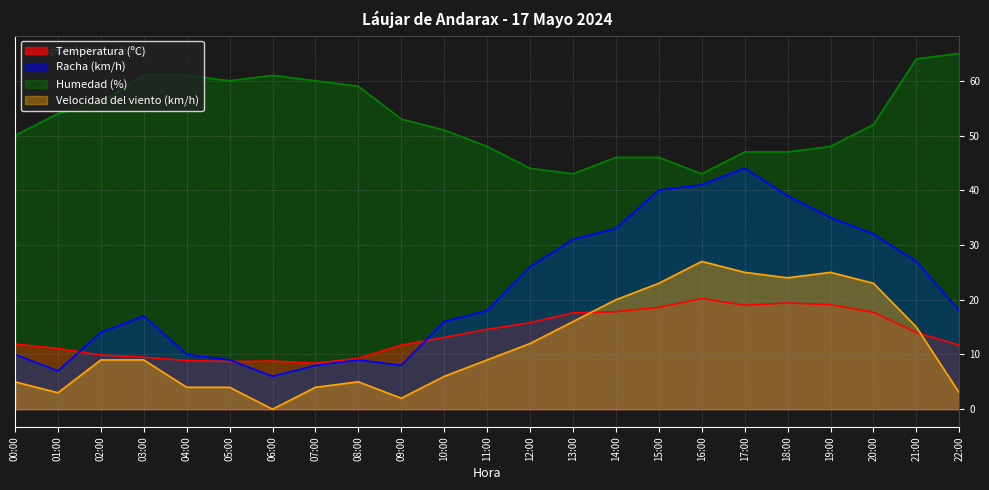

Reading right to left, what are all the values shown in this chart?

Temperatura (ºC): 11.7	14.0	17.7	19.1	19.4	19.0	20.2	18.6	17.8	17.6	15.8	14.6	13.1	11.7	9.3	8.4	8.8	8.7	8.9	9.5	9.9	11.1	11.9
Racha (km/h): 18.0	27.0	32.0	35.0	39.0	44.0	41.0	40.0	33.0	31.0	26.0	18.0	16.0	8.0	9.0	8.0	6.0	9.0	10.0	17.0	14.0	7.0	10.0
Humedad (%): 65.0	64.0	52.0	48.0	47.0	47.0	43.0	46.0	46.0	43.0	44.0	48.0	51.0	53.0	59.0	60.0	61.0	60.0	61.0	61.0	56.0	54.0	50.0
Velocidad del viento (km/h): 3.0	15.0	23.0	25.0	24.0	25.0	27.0	23.0	20.0	16.0	12.0	9.0	6.0	2.0	5.0	4.0	0.0	4.0	4.0	9.0	9.0	3.0	5.0